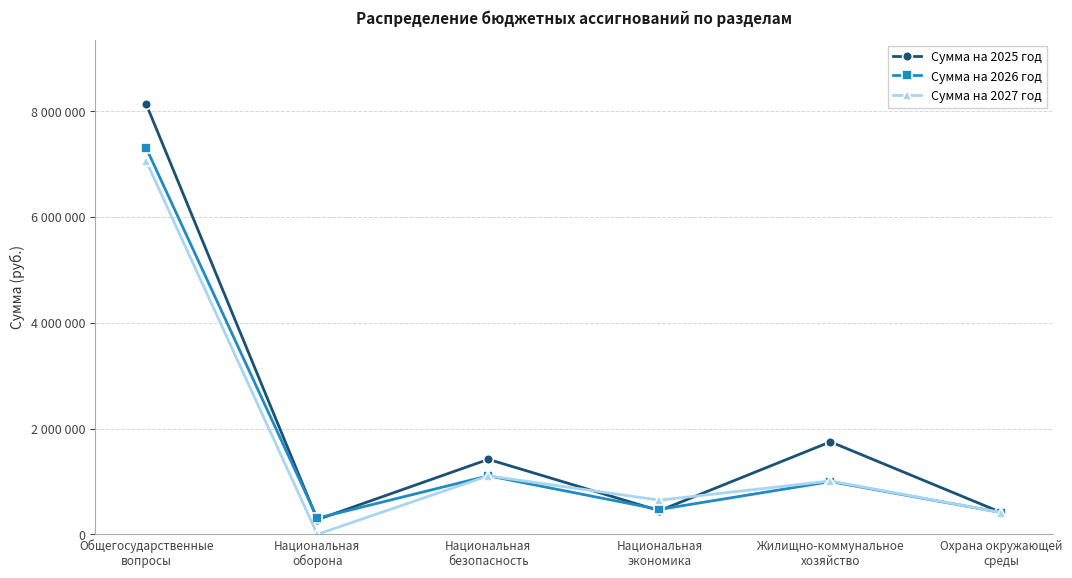

What are all the series names shown in the legend?

Сумма на 2025 год, Сумма на 2026 год, Сумма на 2027 год